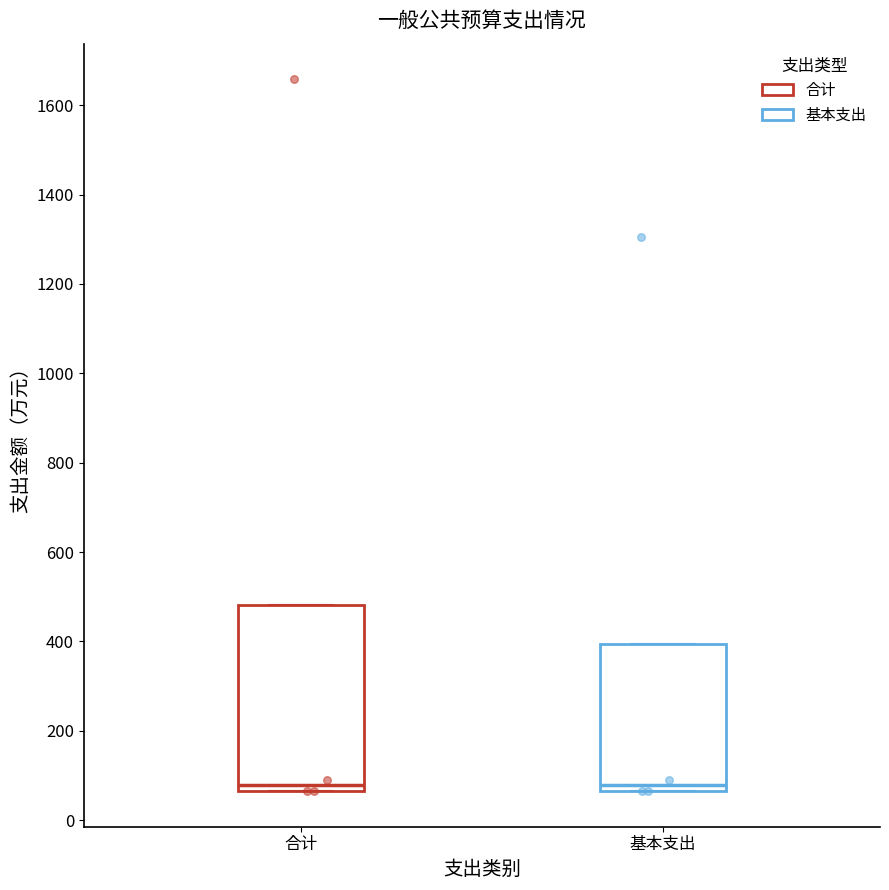

Where is the upper edge of the box for 基本支出 on the y-axis? The values are not printed on the chart, so give them approximately, as read against the axis.

400